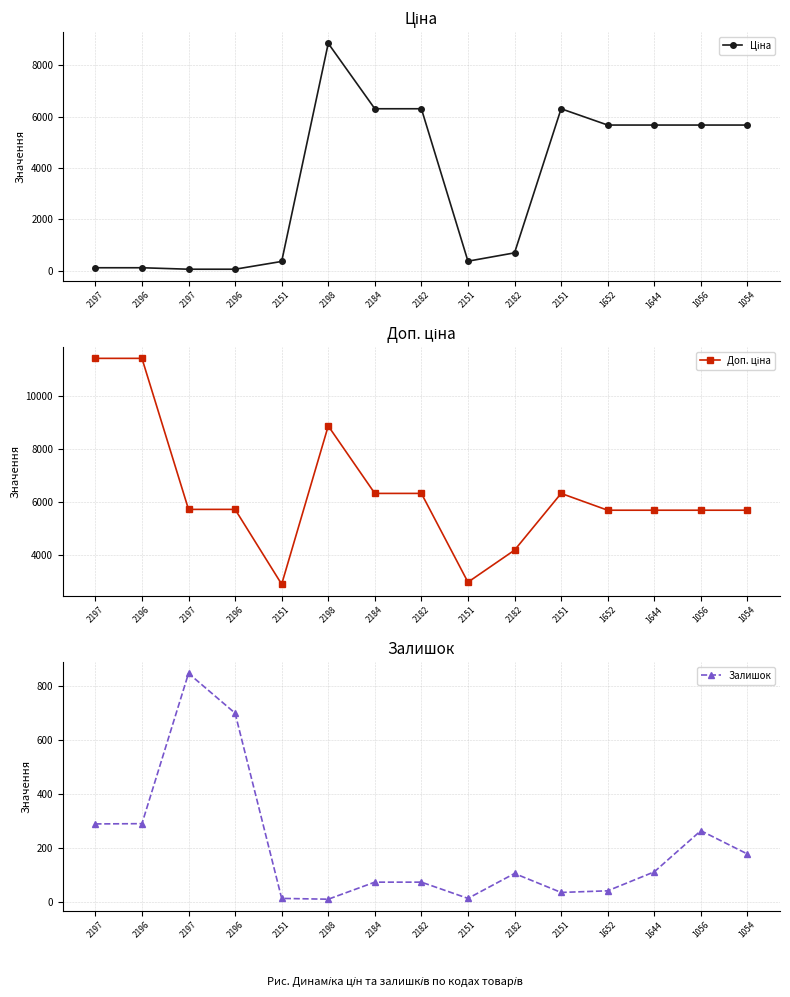

What is the sum of the Ціна values at 2151 and 1054?

6043.3